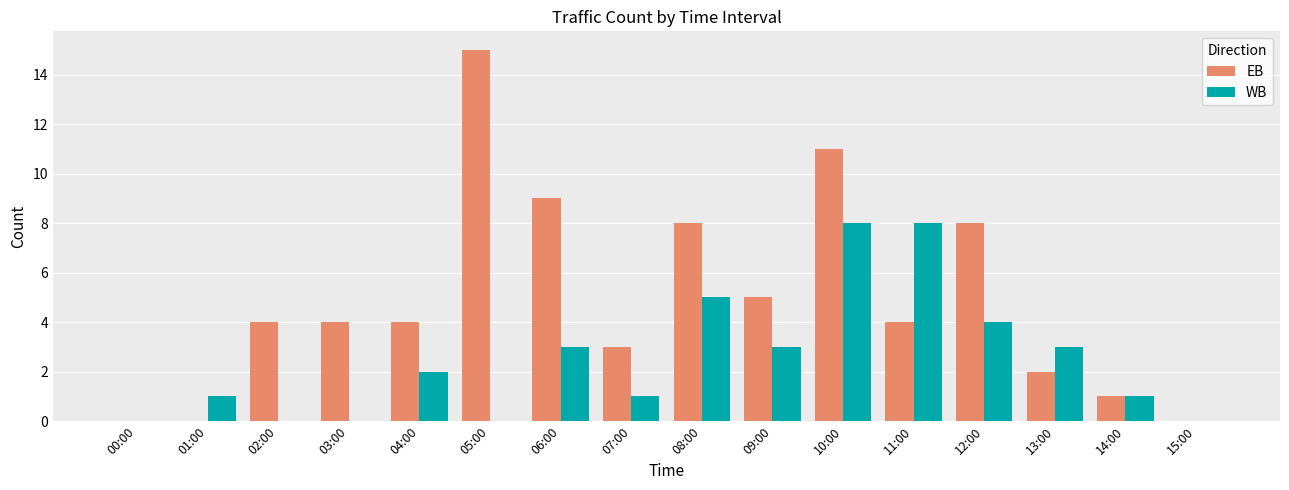

True or false: WB has a value of 0 at 03:00.

True